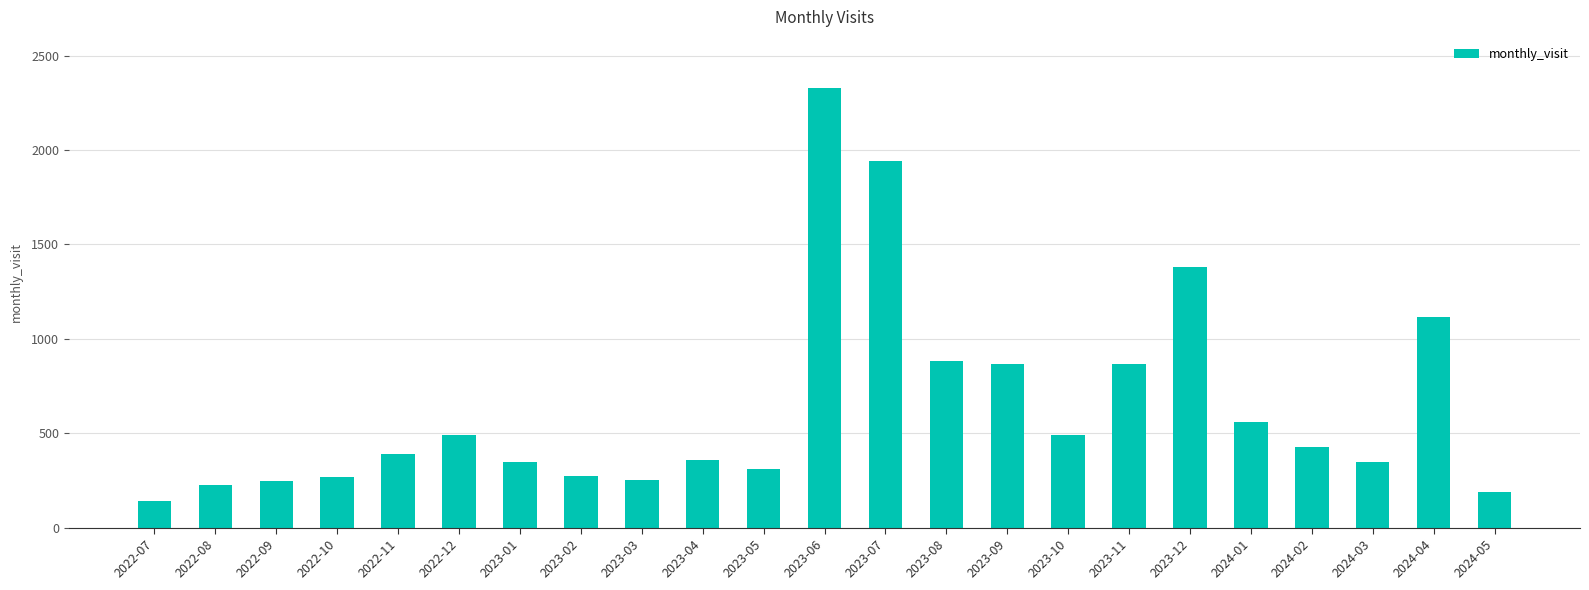

Where is the data nearest to the value 1234?

2024-04